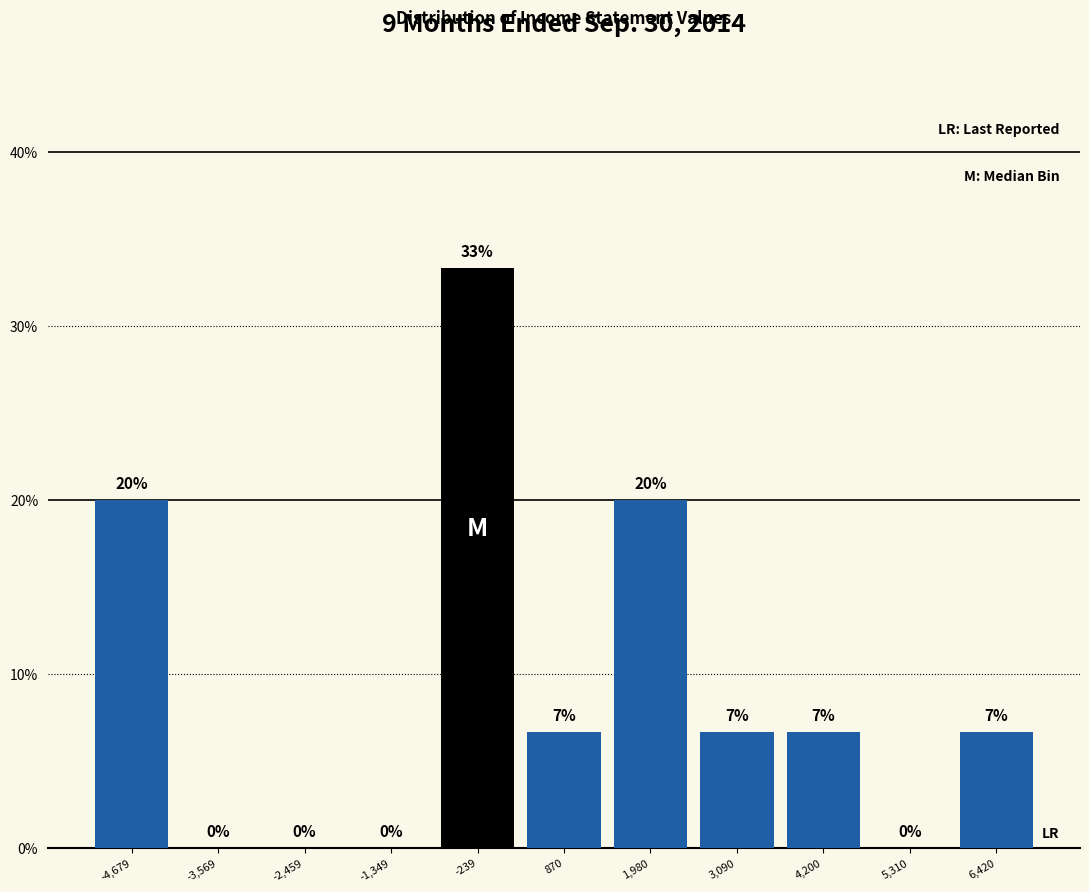

Which range on the x-axis has the tallest bar?

-800 to 400